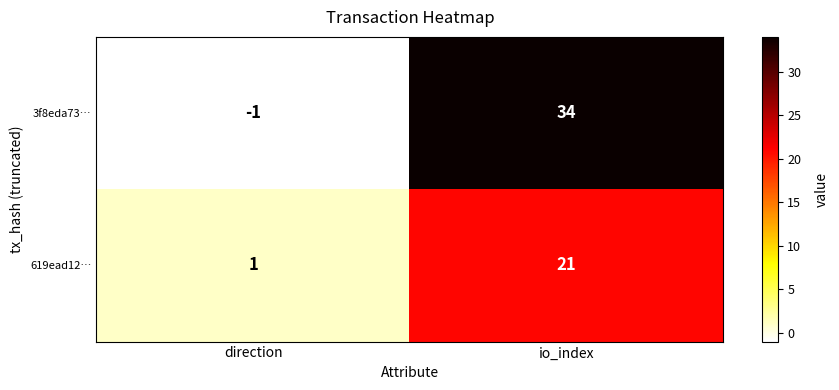

The 619ead12… series shows 21 at io_index. True or false?

True